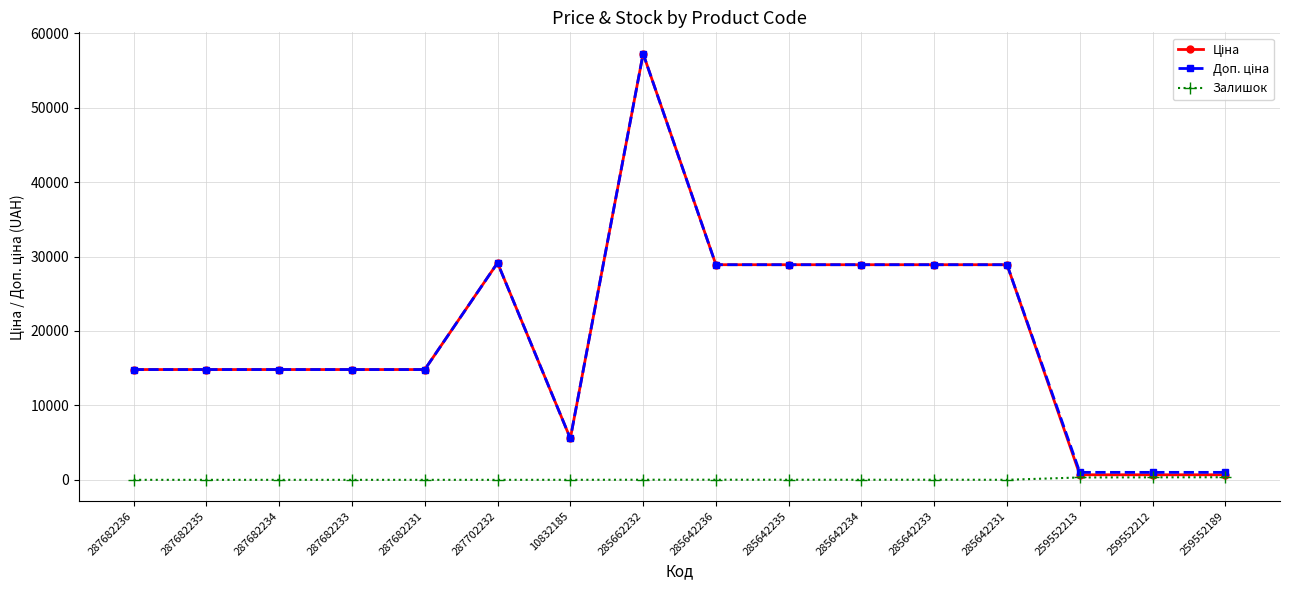

Which label corresponds to the largest value in the chart?

285662232